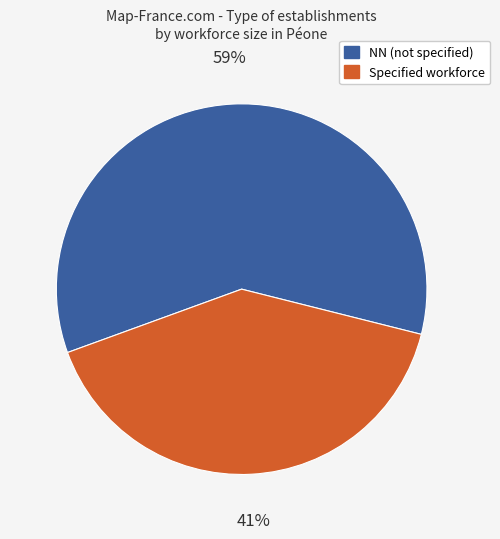

To the nearest percent, what is the average slice percentage?

50%